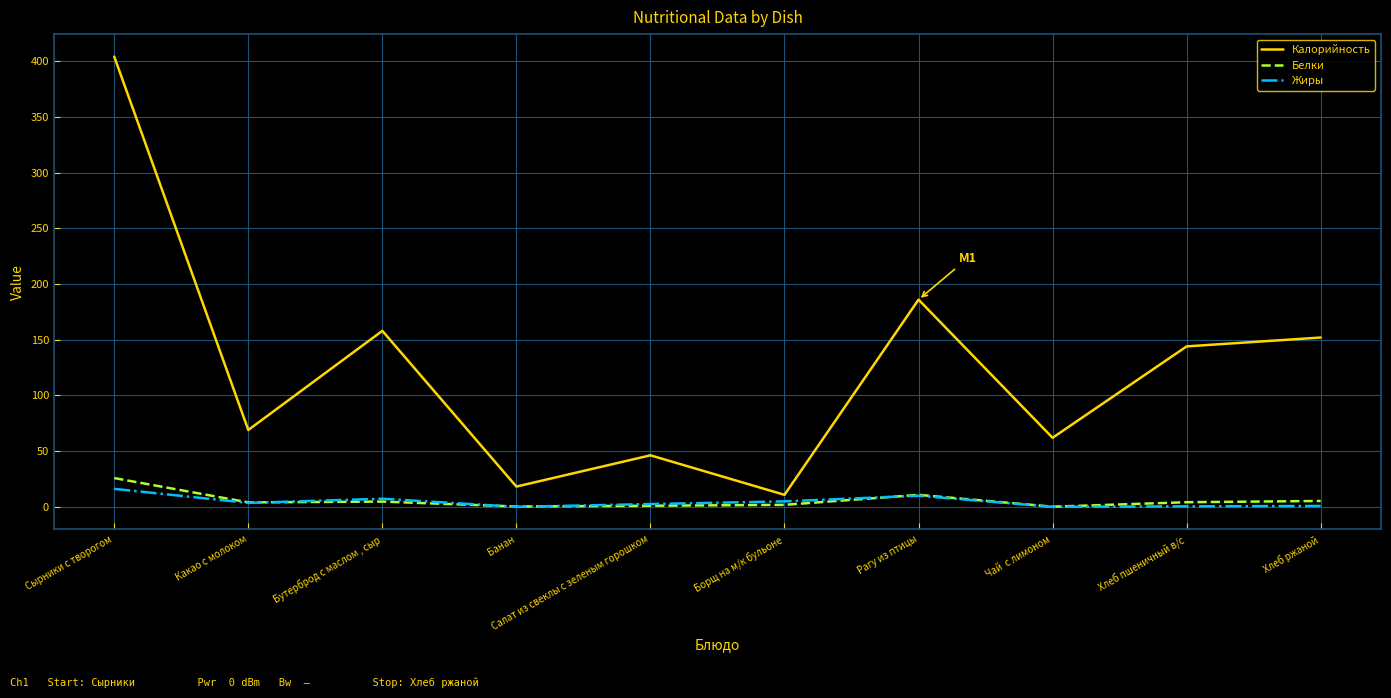

Rank the categories by Белки value from highest to lowest.

Сырники с творогом, Рагу из птицы, Хлеб ржаной, Бутерброд с маслом , сыр, Хлеб пшеничный в/с, Какао с молоком, Борщ на м/к бульоне, Салат из свеклы с зеленым горошком, Банан, Чай  с лимоном